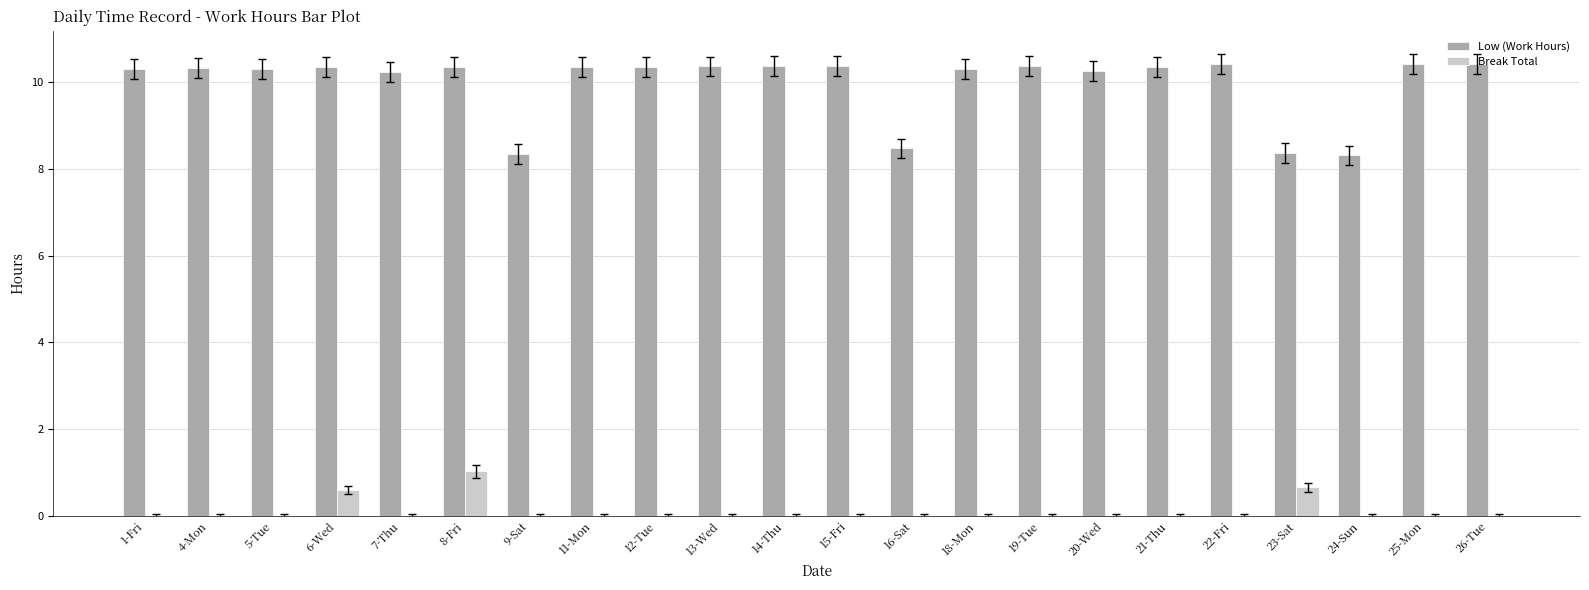

What is the sum of the Low (Work Hours) values at 14-Thu and 16-Sat?

18.8